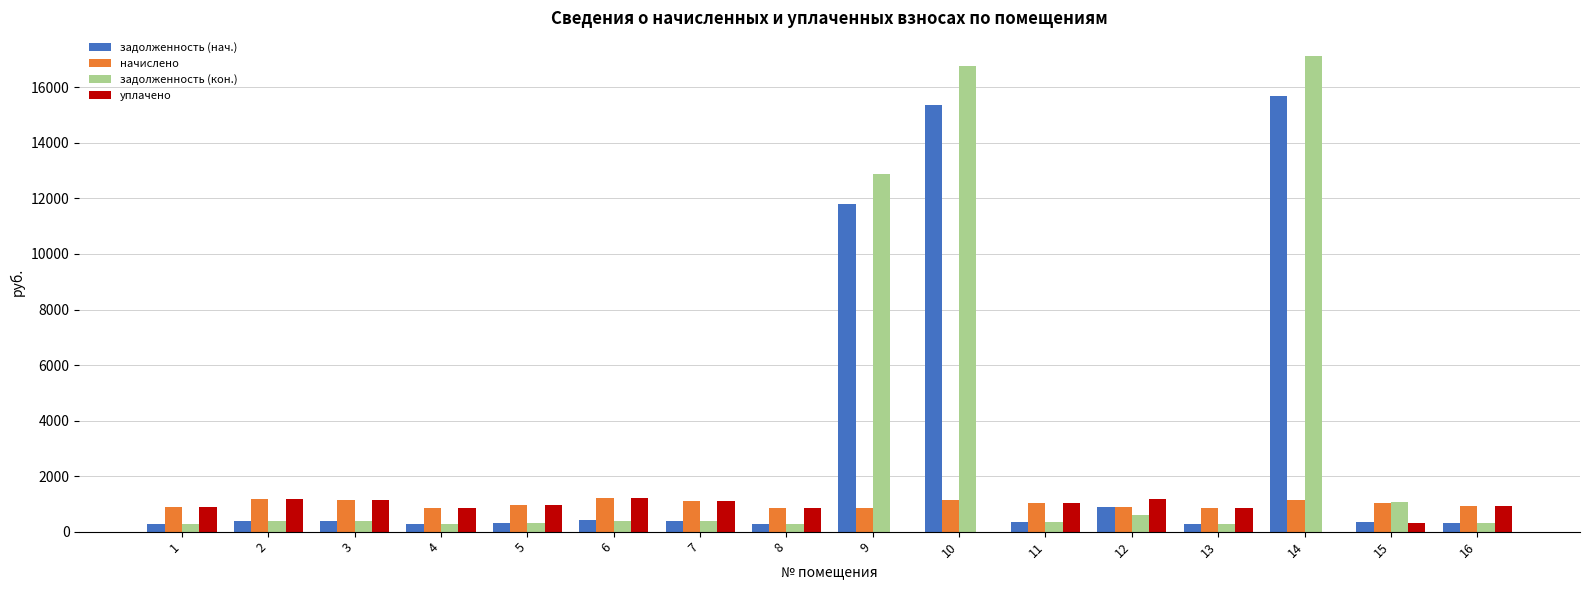

What is the sum of all уплачено values?

12448.1